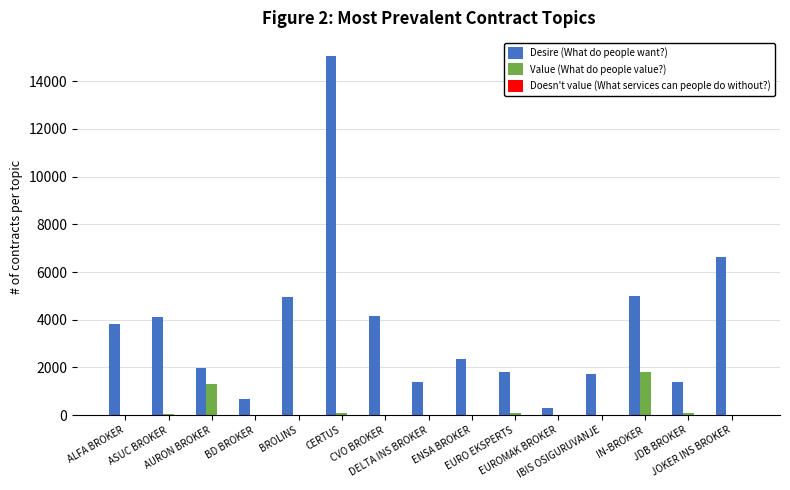

What is the greatest value displayed?

15059